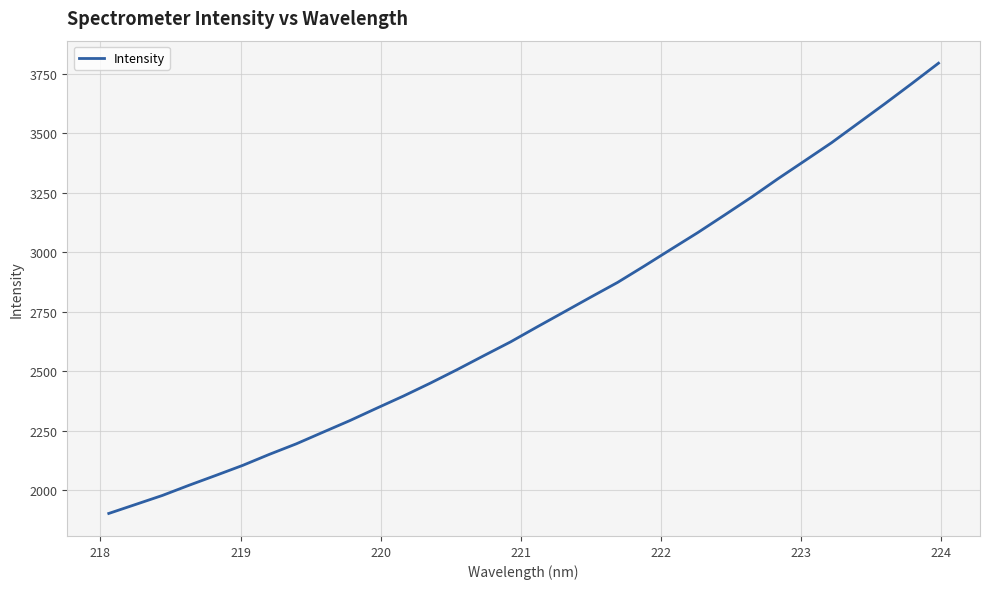

What is the greatest value displayed?

3795.4